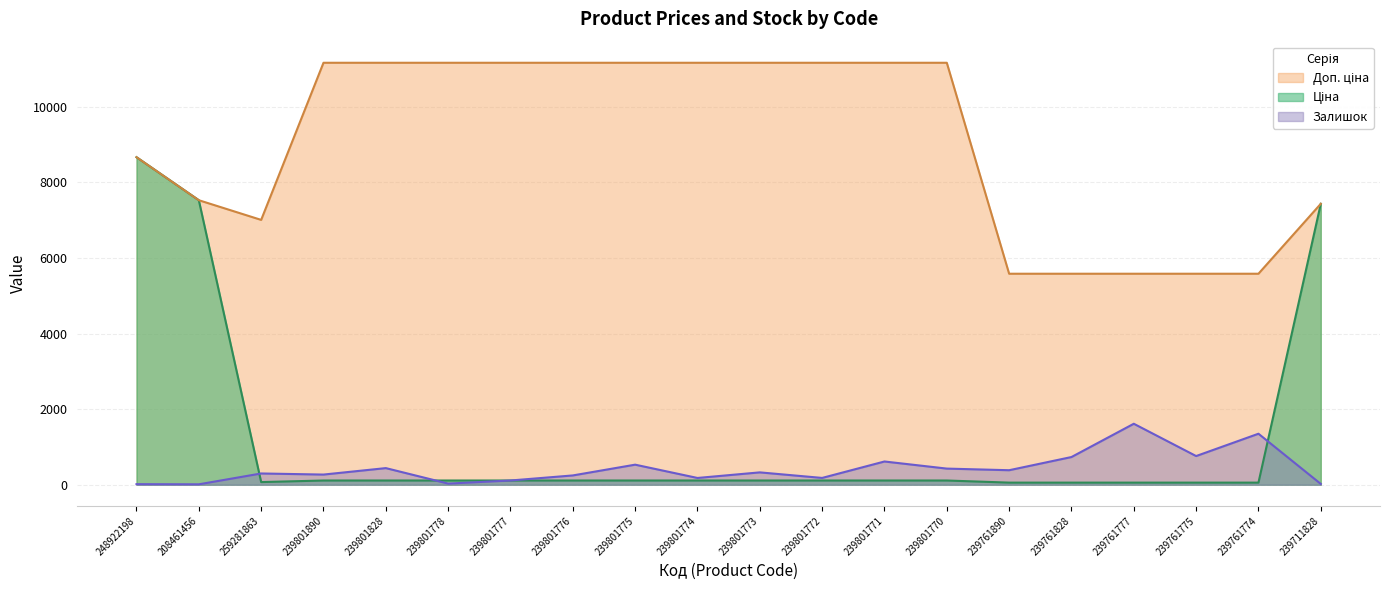

Read the Залишок value at 239801776.

246.0